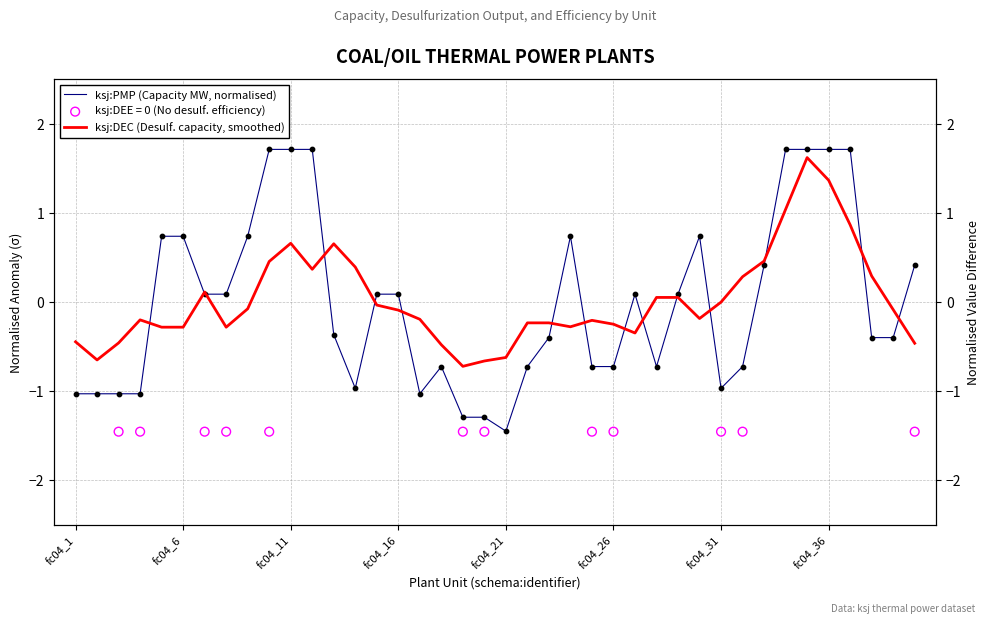

Is the value of ksj:DEC (Desulf. capacity, smoothed) at 34 greater than the value of ksj:PMP (Capacity MW, normalised) at fc04_21?

Yes